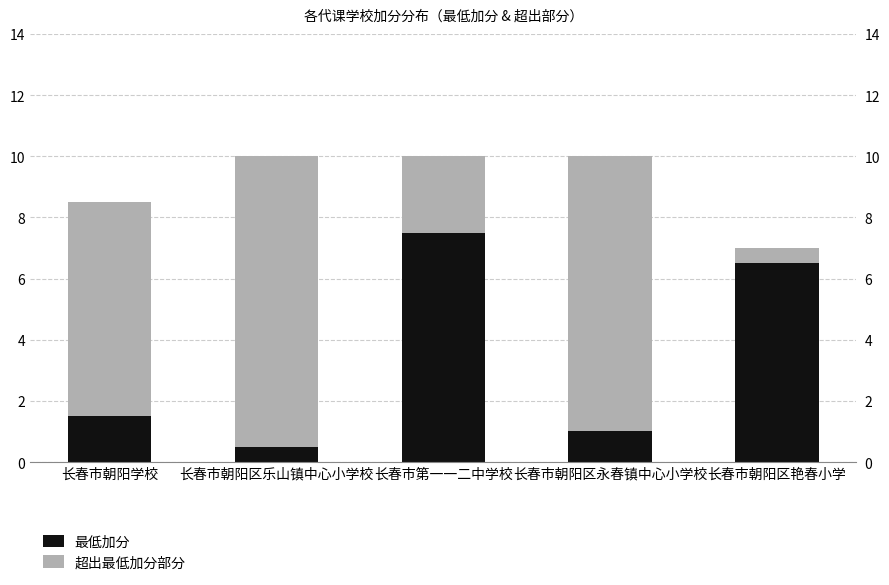

How many groups of bars are there?

5